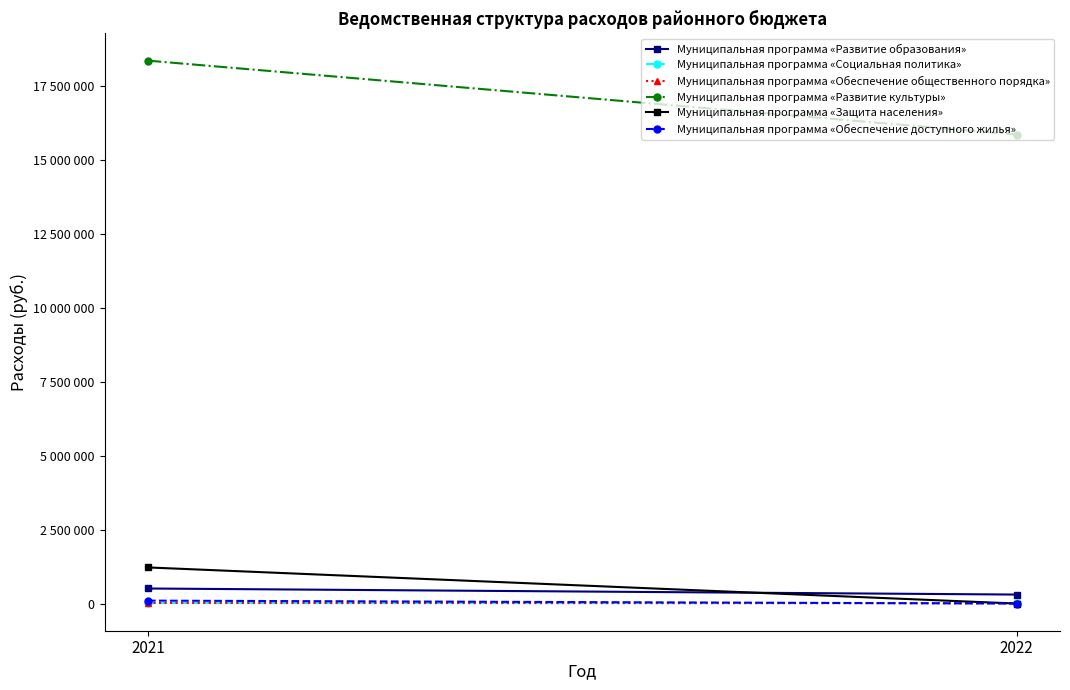

Reading left to right, transcribe all the data shown in this chart.

Муниципальная программа «Развитие образования»: 2021=510000	2022=305000
Муниципальная программа «Социальная политика»: 2021=20000	2022=20000
Муниципальная программа «Обеспечение общественного порядка»: 2021=20000	2022=11000
Муниципальная программа «Развитие культуры»: 2021=18366490	2022=15866490
Муниципальная программа «Защита населения»: 2021=1222383	2022=0
Муниципальная программа «Обеспечение доступного жилья»: 2021=100000	2022=0